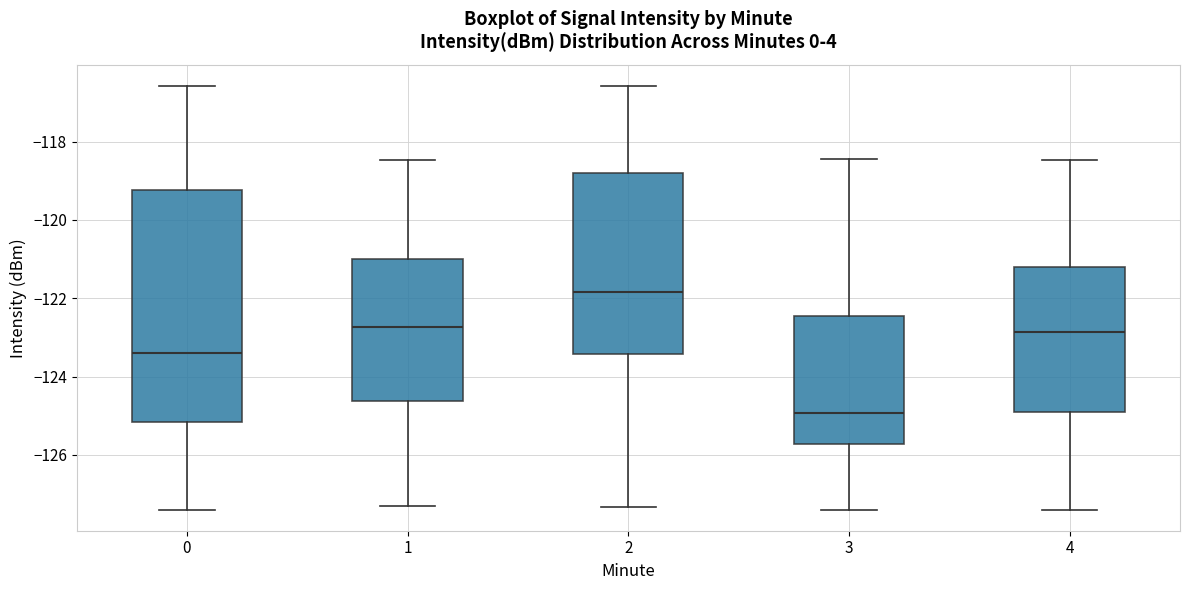

Which box has the lowest median line?

3